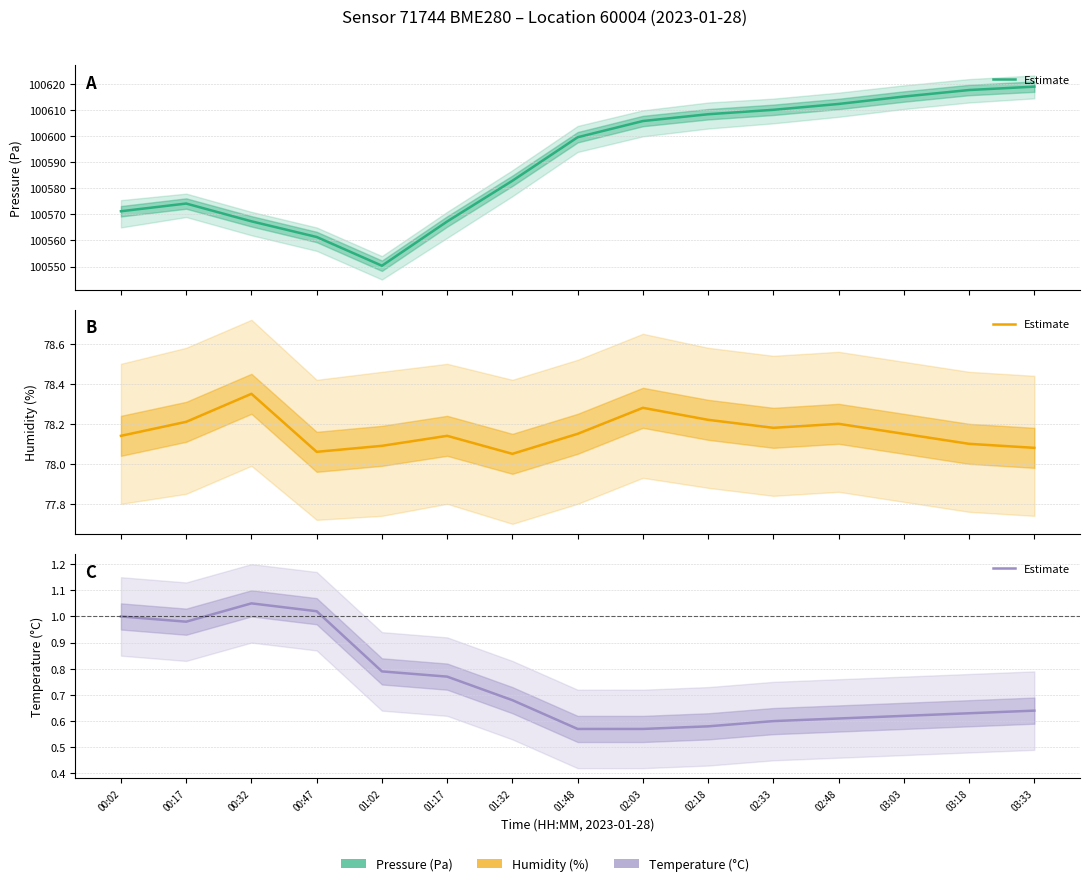

What value does the data have at 02:48?

0.6